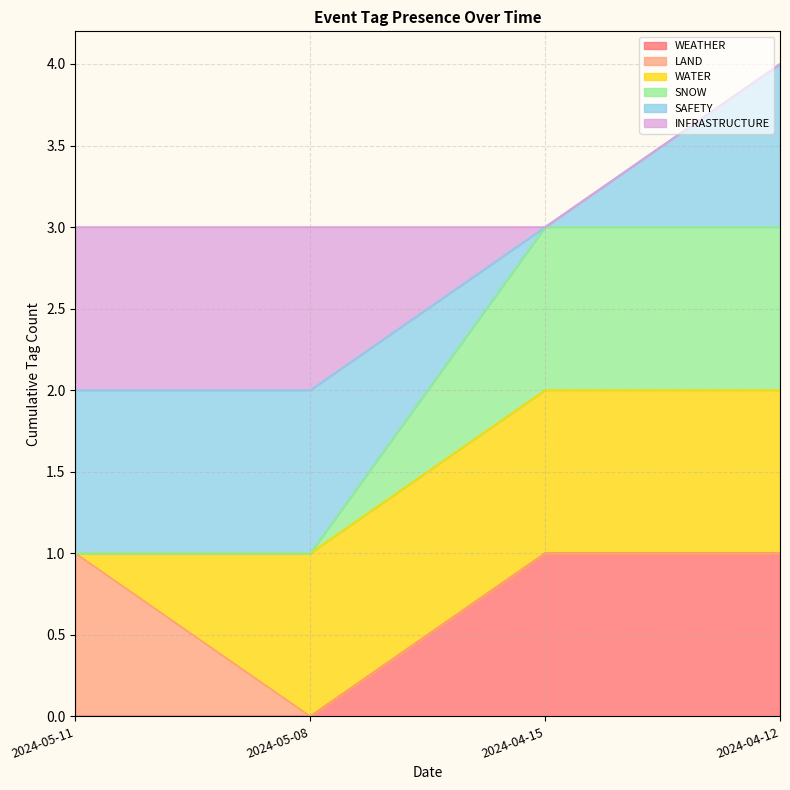

Is it true that INFRASTRUCTURE equals 3 at 2024-04-15?

True